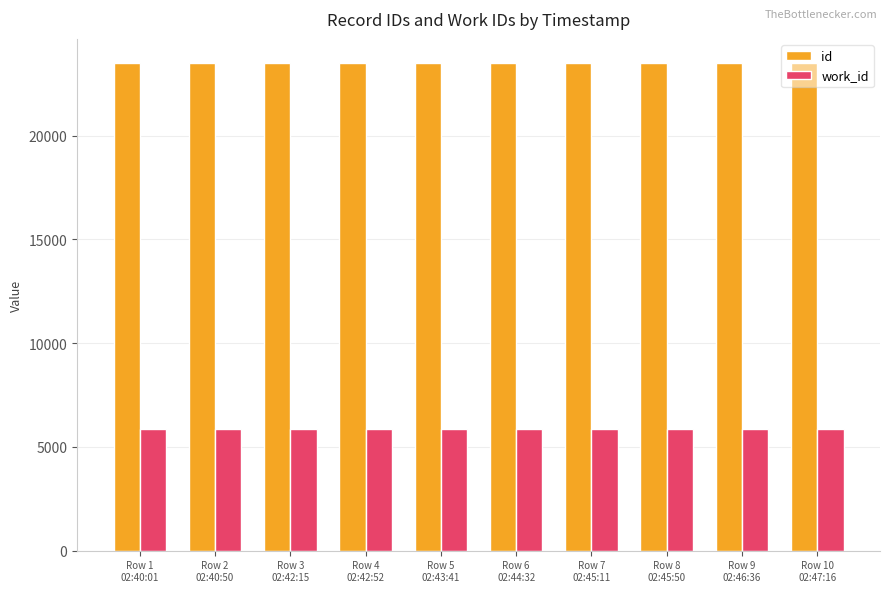

What is the sum of the id values at Row 6
02:44:32 and Row 4
02:42:52?

46952